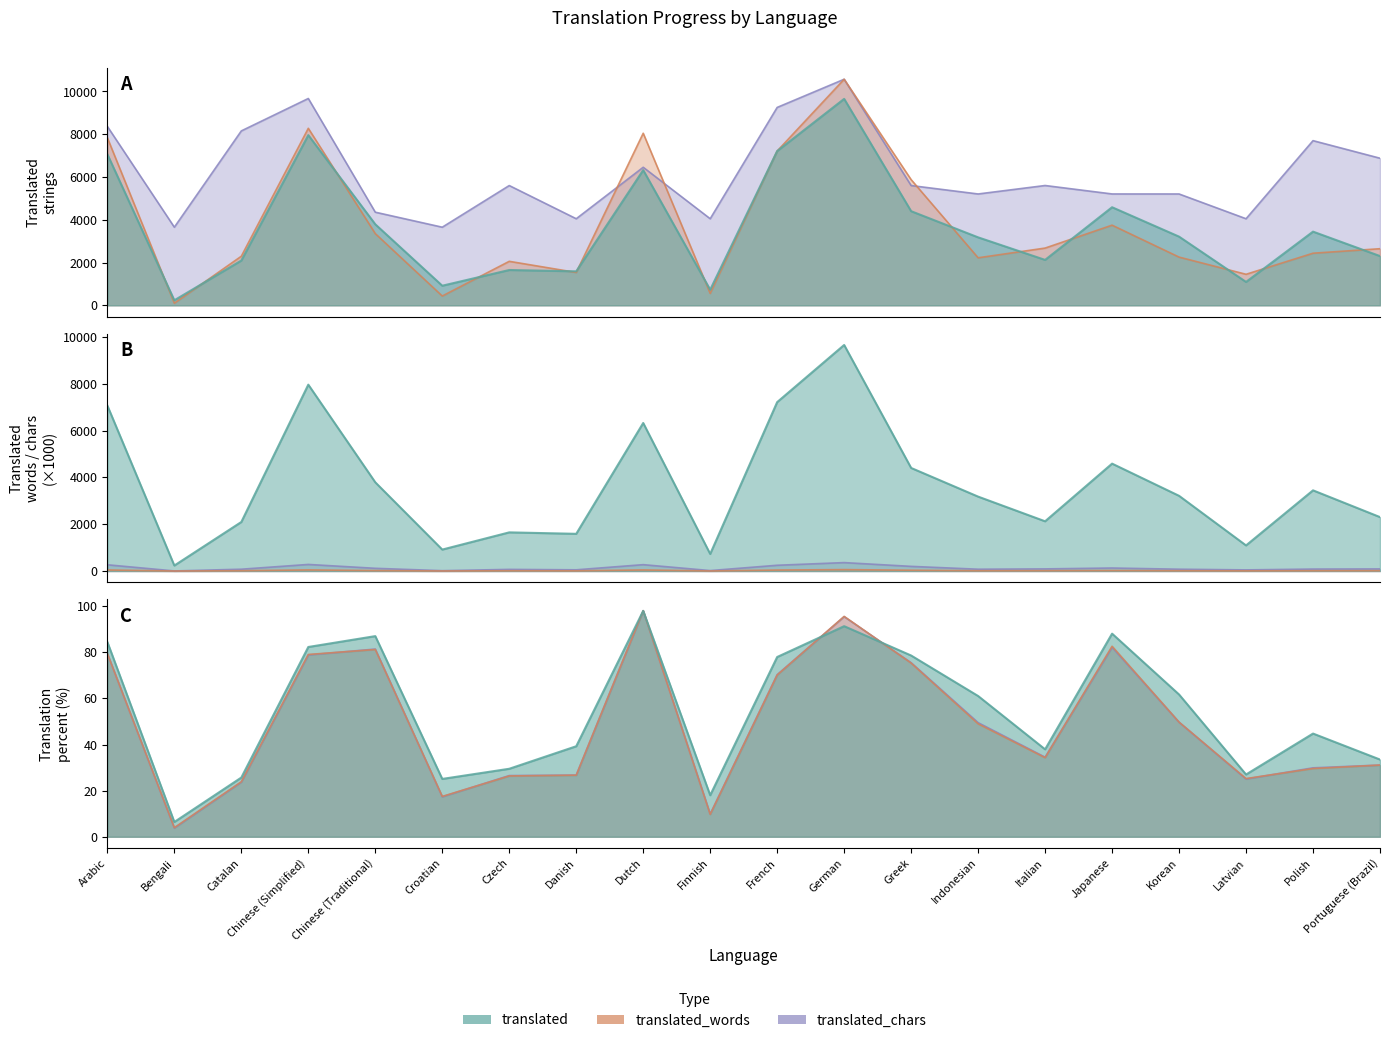

Is it true that translated_chars equals 360.0 at German?

True